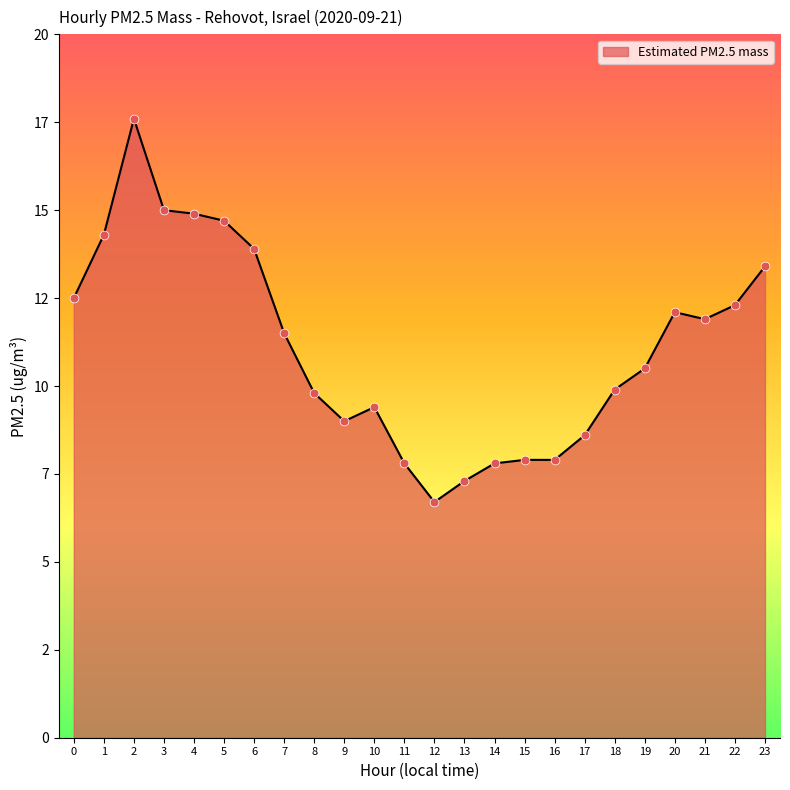

What is the ratio of the value at 13 to the value at 22?

0.6